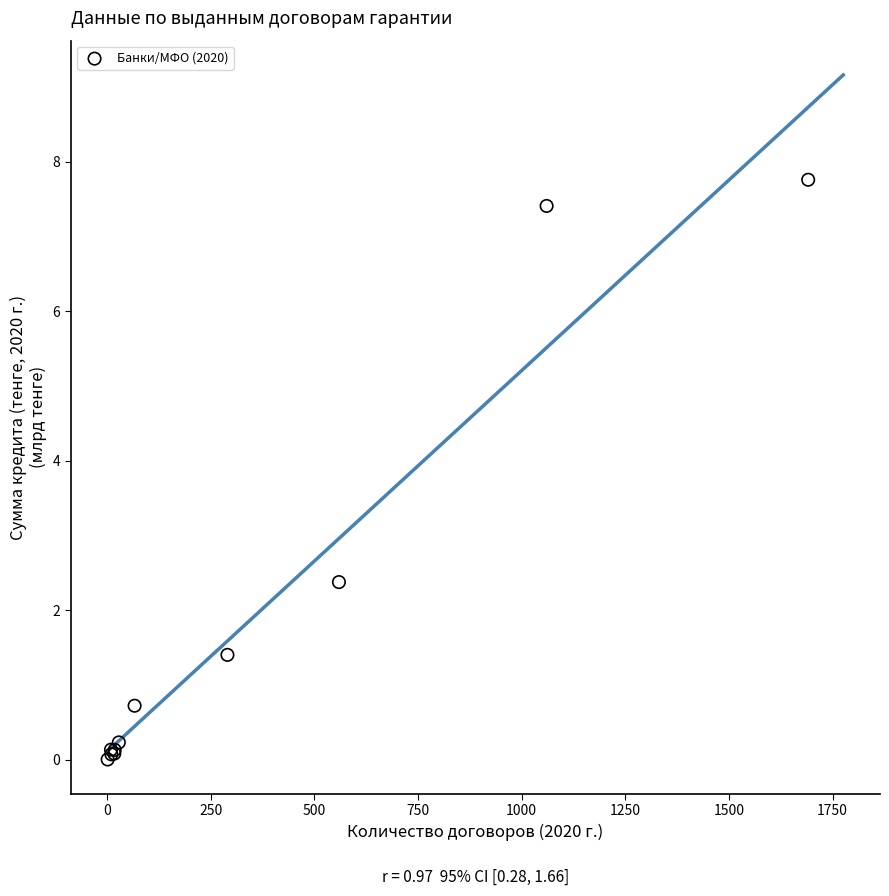

What Y value in the scatter plot is closest to 3?

2.4